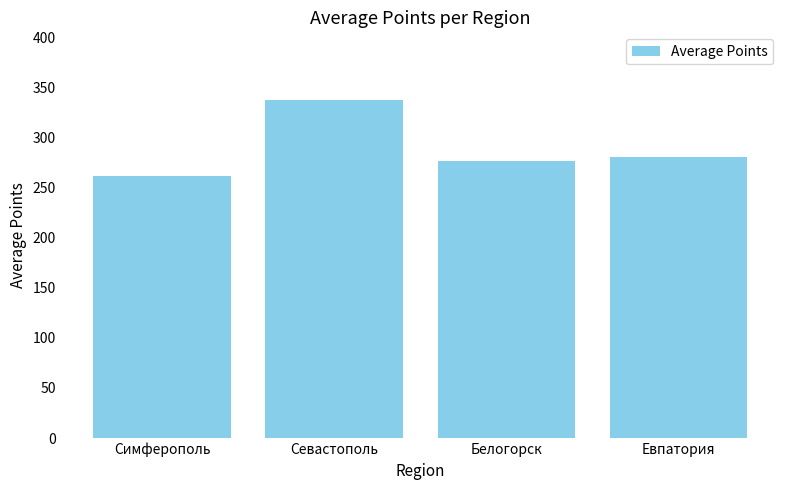

List the labels in order of value, smallest first.

Симферополь, Белогорск, Евпатория, Севастополь